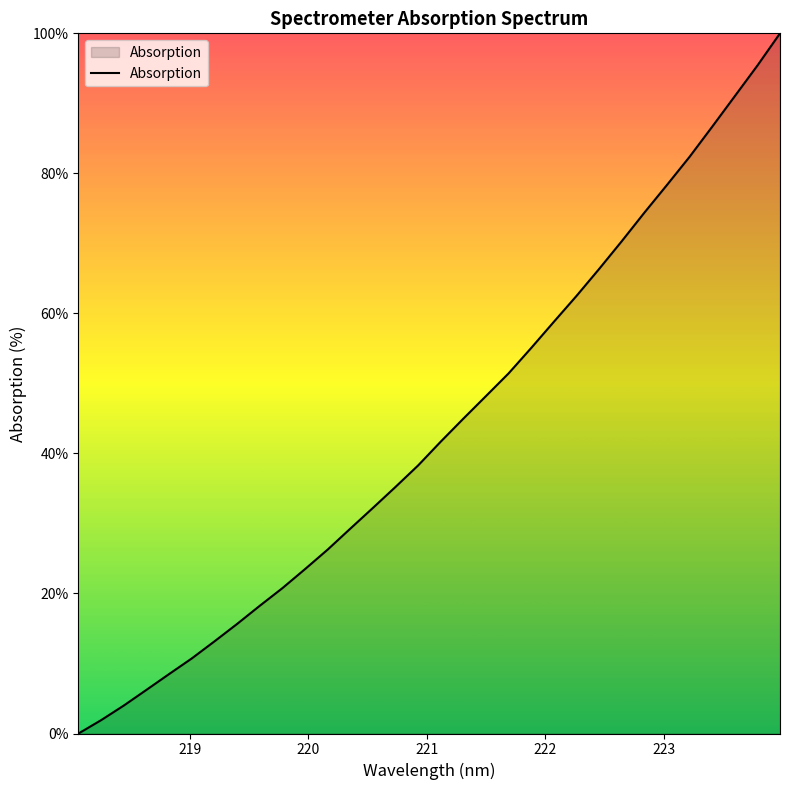

Reading left to right, what are all the values shown in this chart?

0.0	1.9	4.0	6.2	8.5	10.7	13.2	15.6	18.2	20.8	23.5	26.3	29.3	32.2	35.2	38.3	41.7	45.0	48.2	51.4	55.1	58.8	62.5	66.4	70.3	74.4	78.3	82.4	86.7	91.0	95.4	100.0